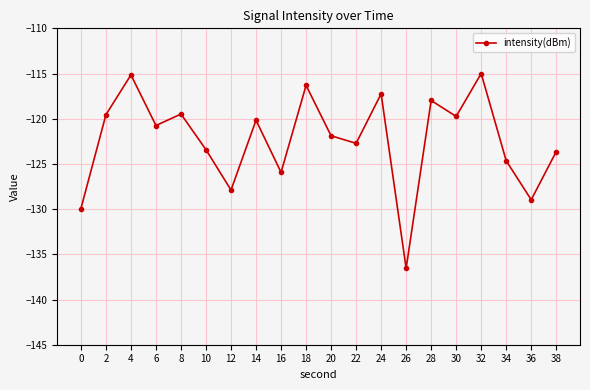

At which category does the chart reach its minimum across all series?

26